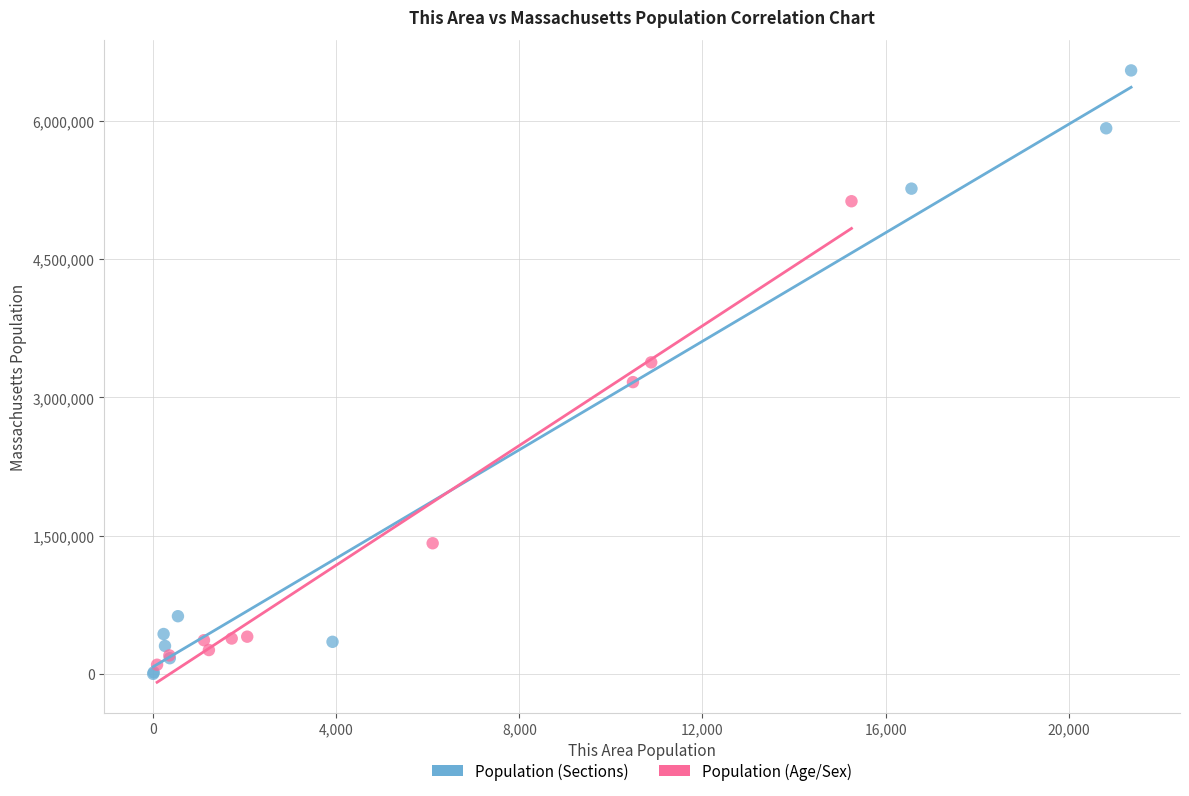

Which series reaches the minimum Y coordinate?

Population (Sections)